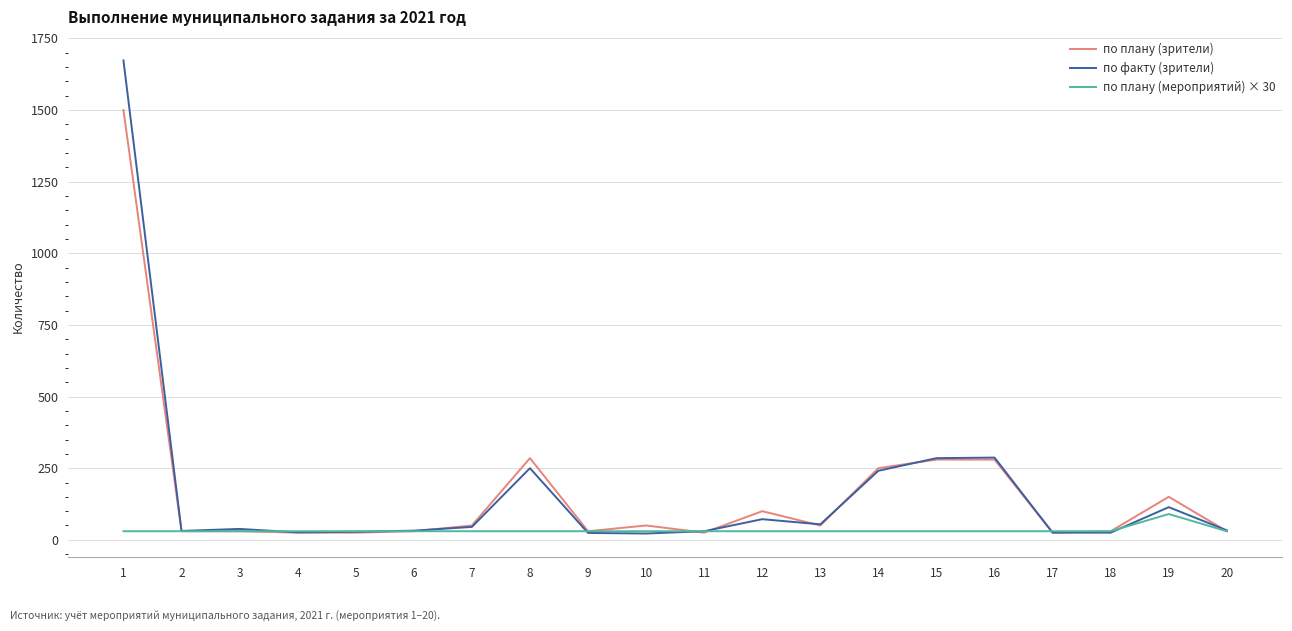

What is the total value across all series at 15?

595